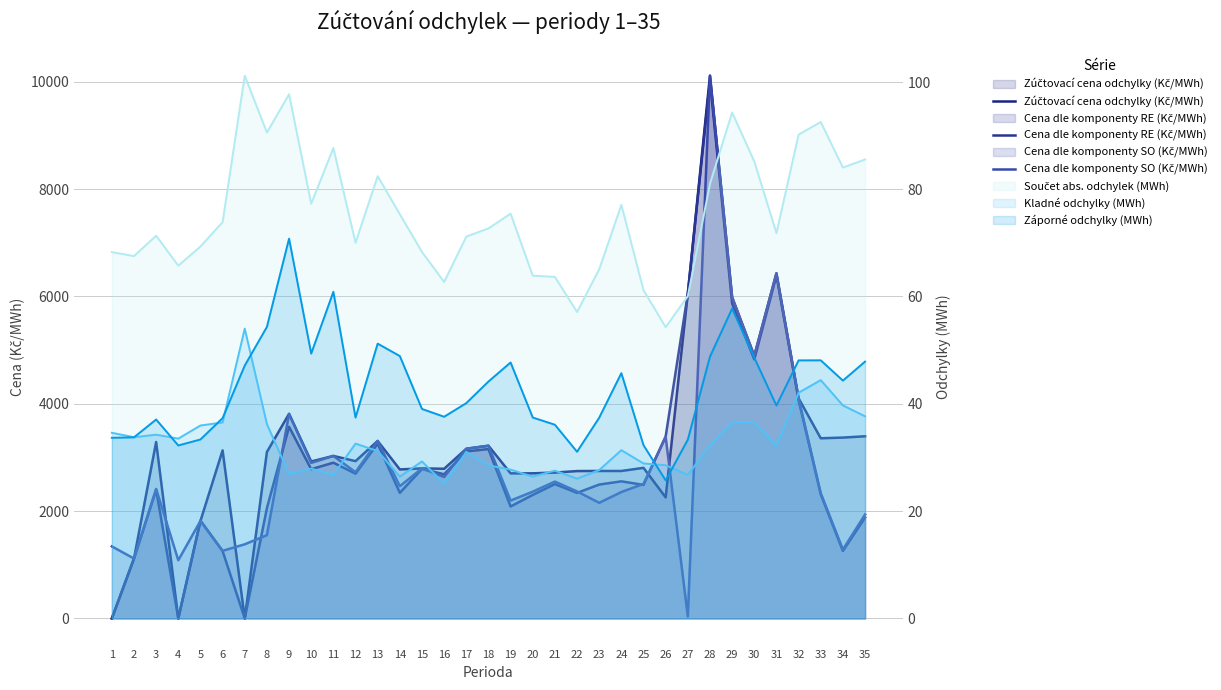

Is the value of Cena dle komponenty RE (Kč/MWh) at 9 greater than the value of Cena dle komponenty SO (Kč/MWh) at 10?

Yes